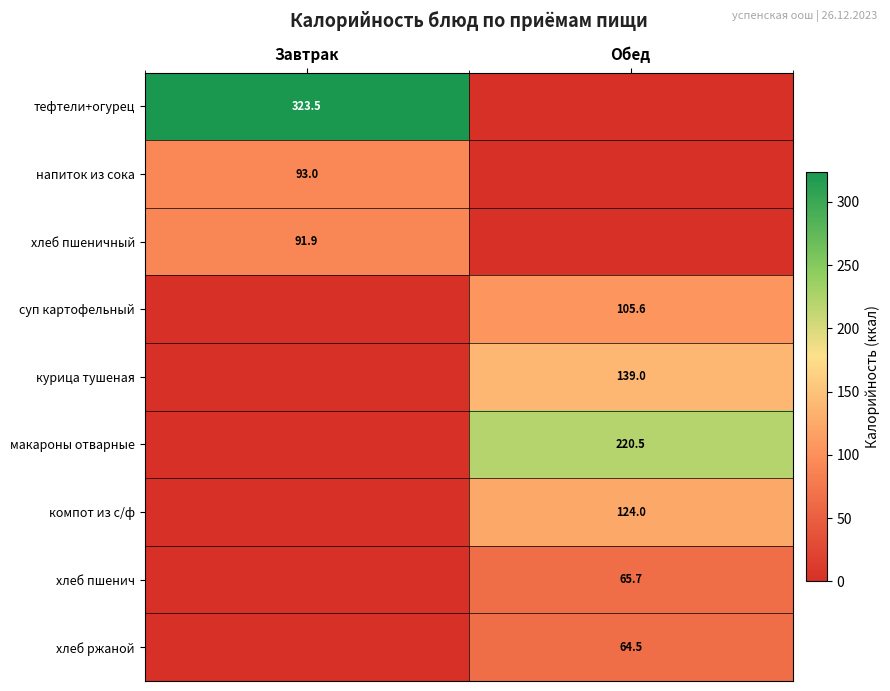

The value of хлеб пшеничный at Завтрак is 91.9. True or false?

True